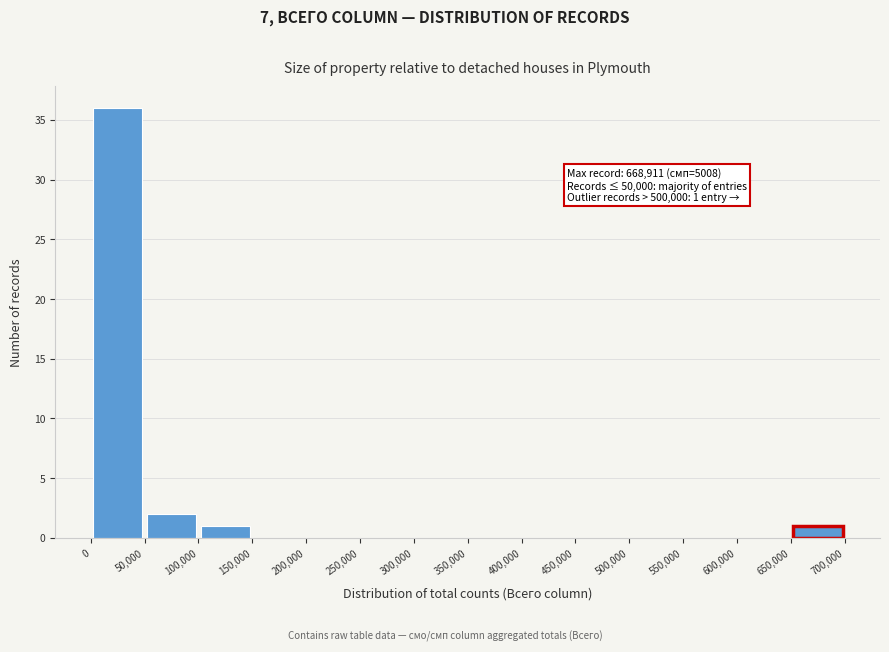

Over which range of the x-axis is the bar tallest?

0 to 50,000